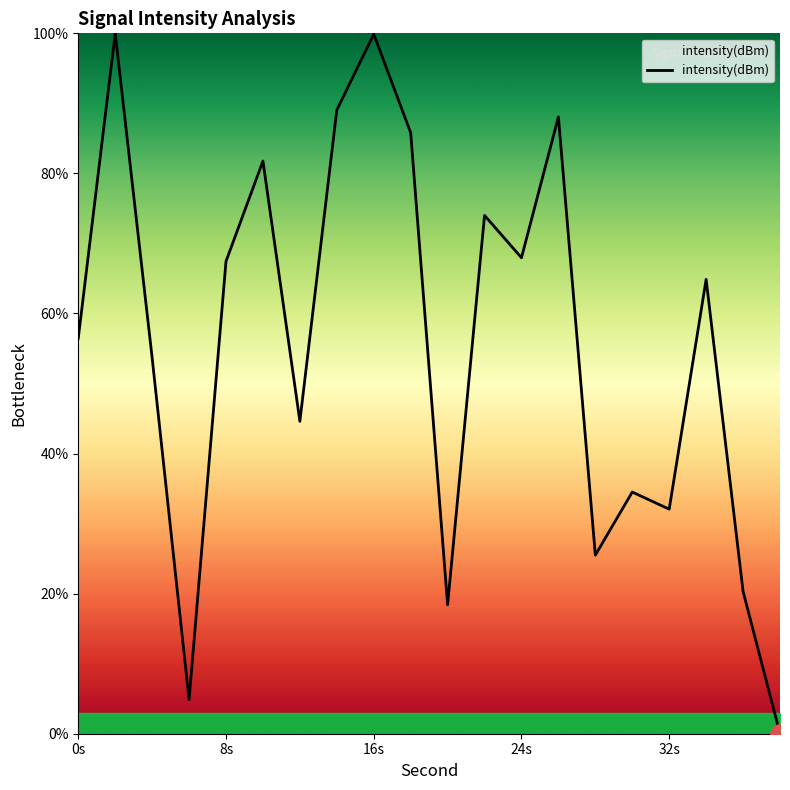

What is the greatest value displayed?

100.0